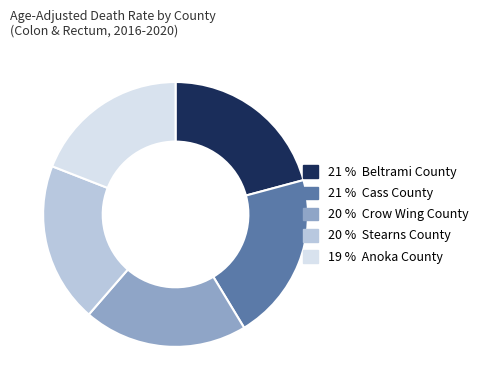

Do 19 % Anoka County and 21 % Cass County together represent more than half of the pie?

No